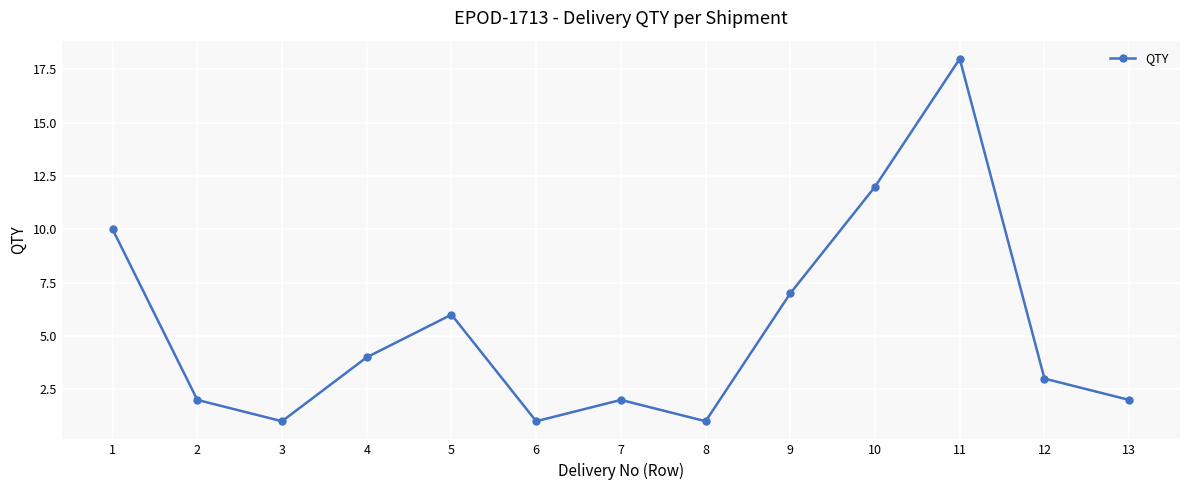

Which label corresponds to the largest value in the chart?

11